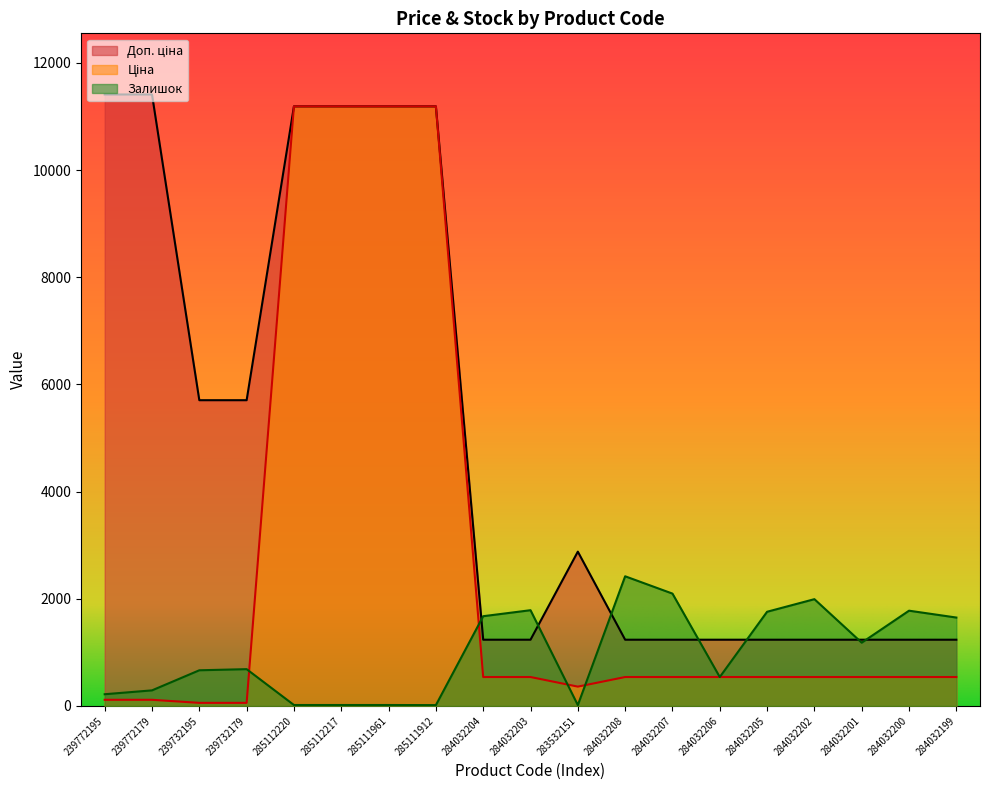

Count the number of data series in this chart.

3